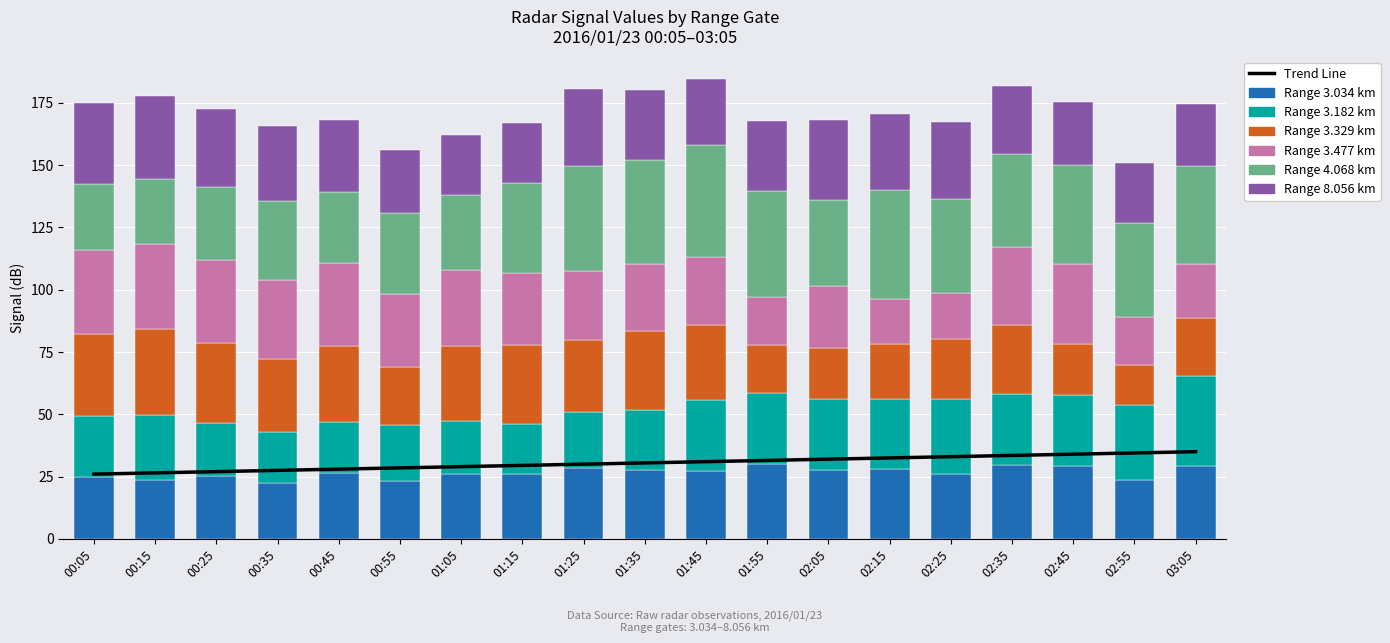

Reading left to right, transcribe all the data shown in this chart.

3.034: 24.8	23.6	25.4	22.4	26.3	23.4	26.1	26.2	28.6	27.8	27.2	29.9	27.6	28.1	26.1	29.6	29.1	23.7	29.2
3.182: 24.4	26.3	21.0	20.4	20.8	22.2	21.2	20.1	22.3	23.8	28.7	28.7	28.7	28.2	29.9	28.7	28.7	30.0	36.3
3.329: 33.1	34.2	32.4	29.5	30.5	23.4	30.3	31.5	29.0	31.8	29.9	19.1	20.4	22.1	24.1	27.5	20.4	16.1	23.2
3.477: 33.6	34.1	33.2	31.7	33.0	29.1	30.2	28.9	27.6	27.1	27.2	19.2	24.7	17.9	18.4	31.2	32.0	19.3	21.7
4.068: 26.6	26.1	29.2	31.7	28.8	32.6	30.2	36.0	42.1	41.6	44.9	42.7	34.5	43.6	38.1	37.4	39.7	37.7	39.1
8.056: 32.6	33.5	31.4	30.0	28.6	25.4	24.3	24.3	30.9	27.9	26.5	28.2	32.1	30.6	30.7	27.2	25.6	23.9	25.0